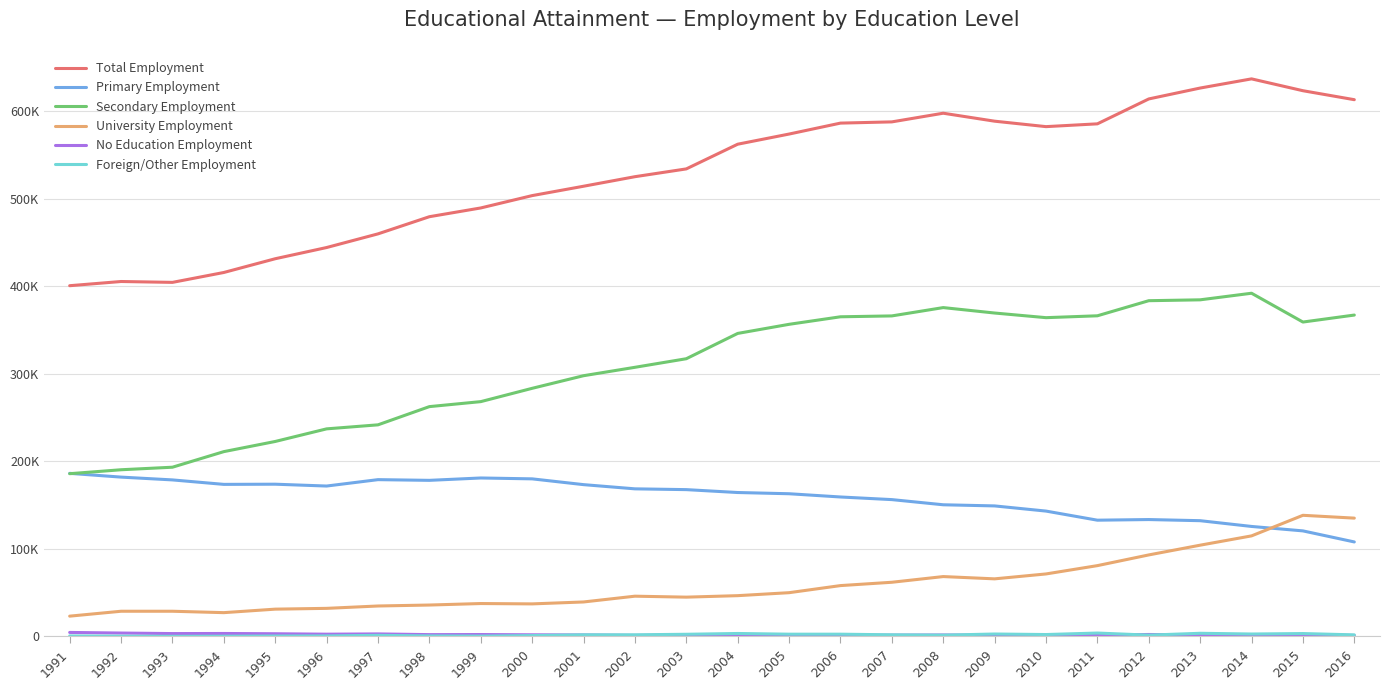

Which series has the largest range (max minus min)?

Total Employment